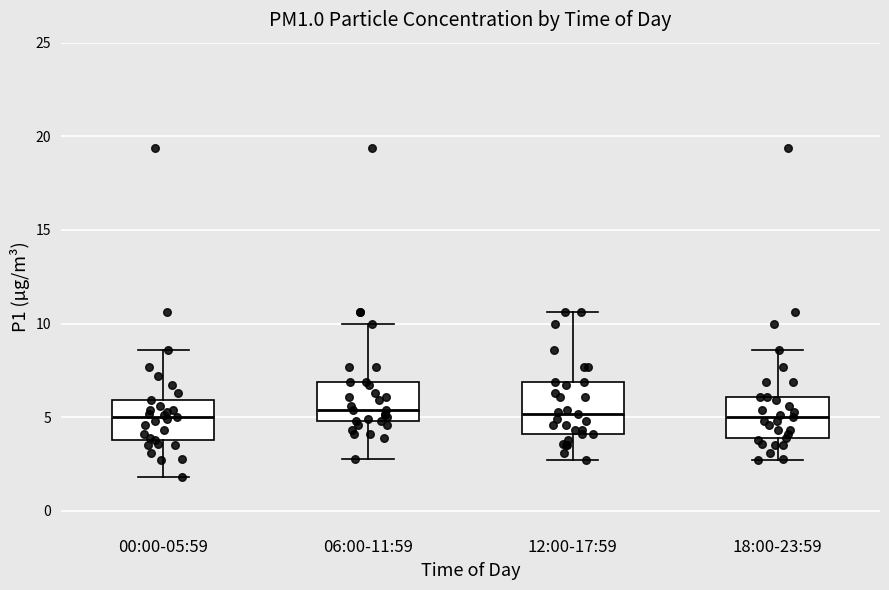

Comparing the boxes themselves (not the whiskers), which one is the tallest?

12:00-17:59